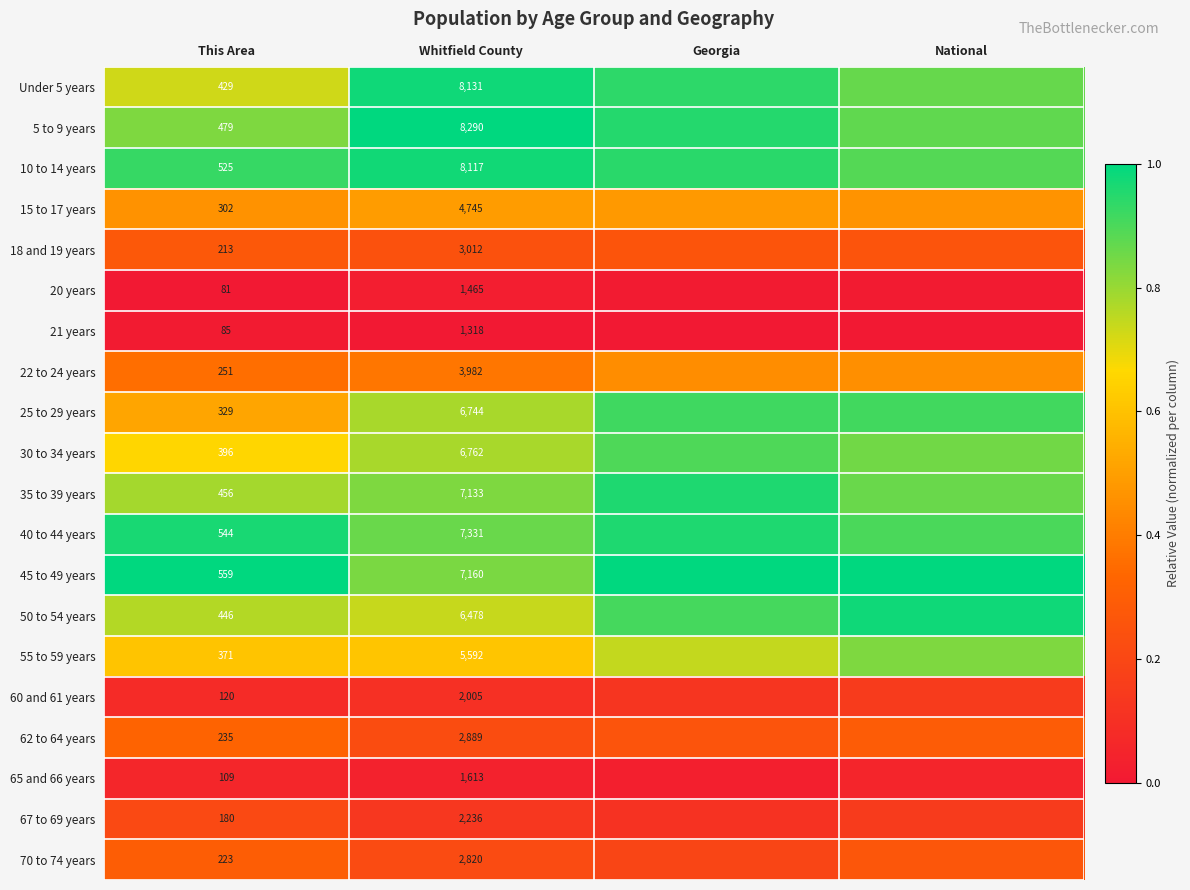

Read the 55 to 59 years value at Georgia.

0.7